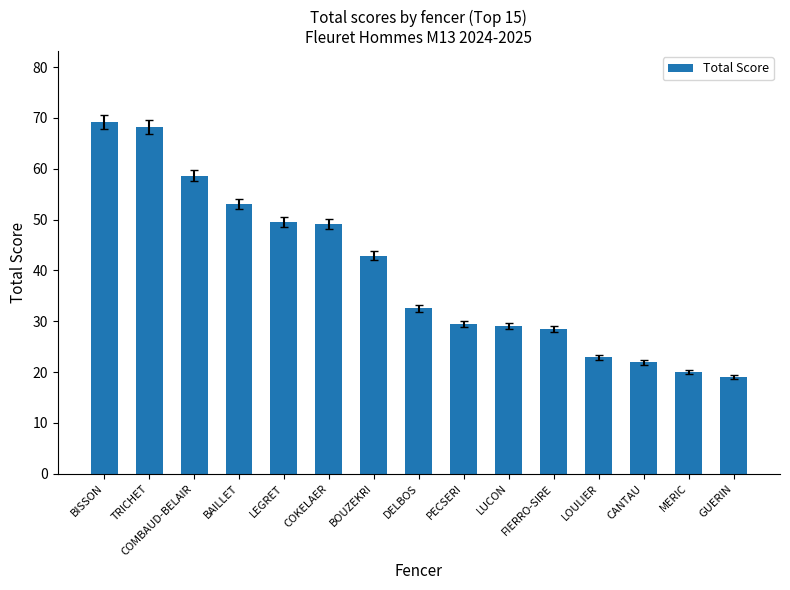

At which label does the data first exceed 32?

BISSON